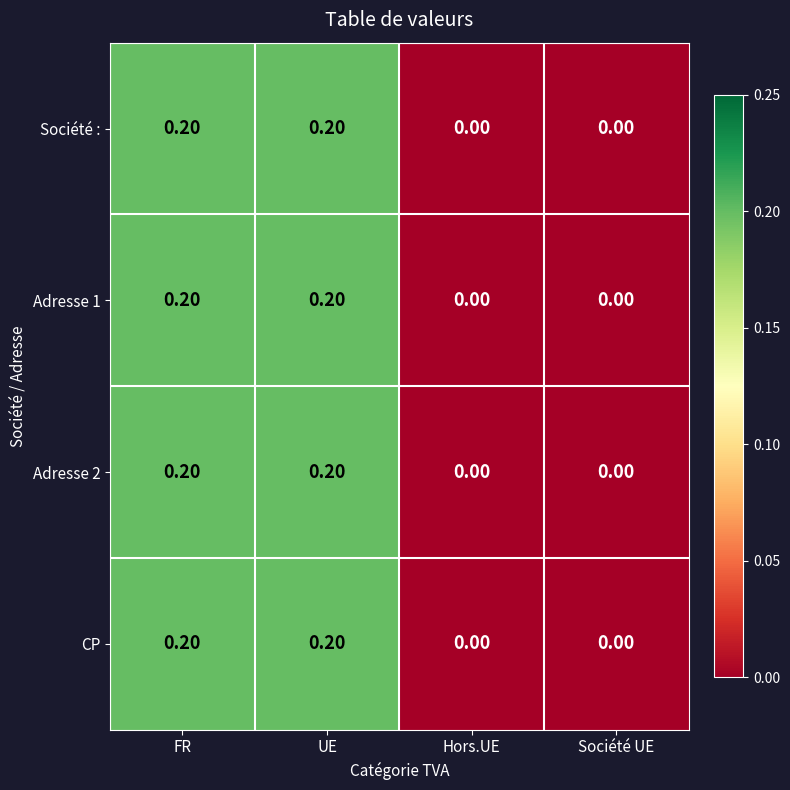

What is the sum of all Société : values?

0.4